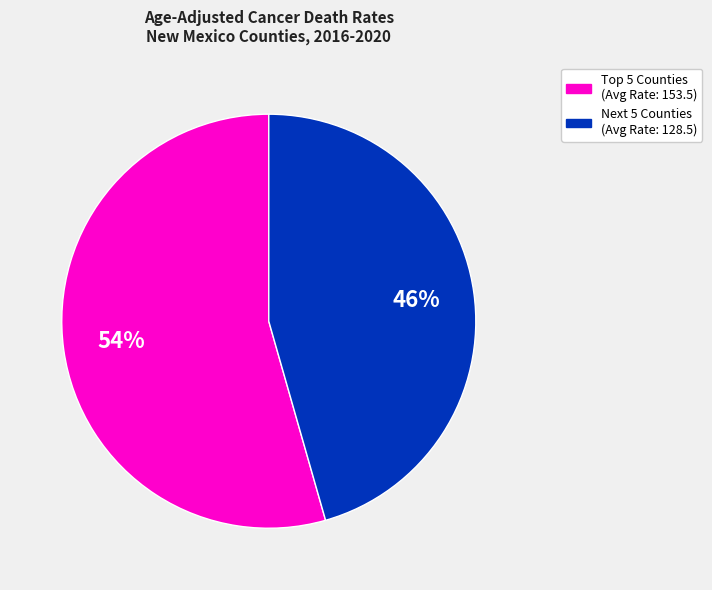

Is there any slice that represents more than half of the pie?

Yes